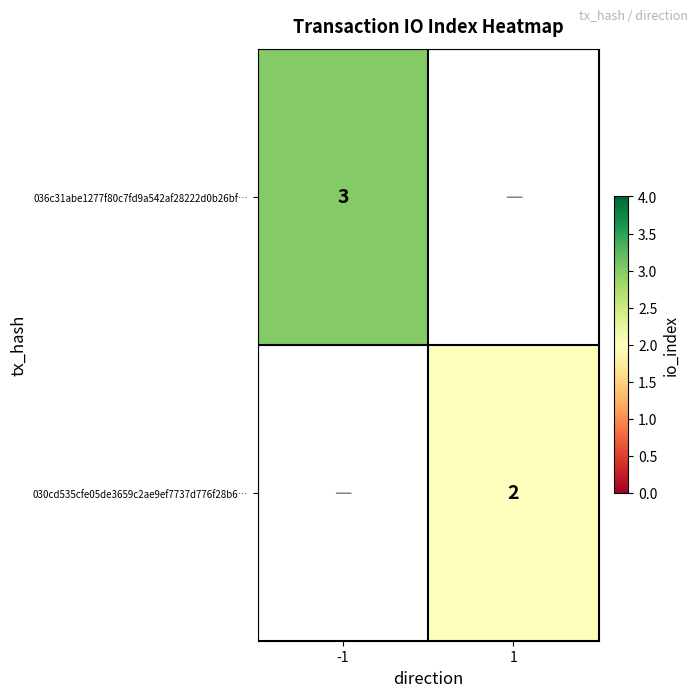

Count the number of data series in this chart.

2